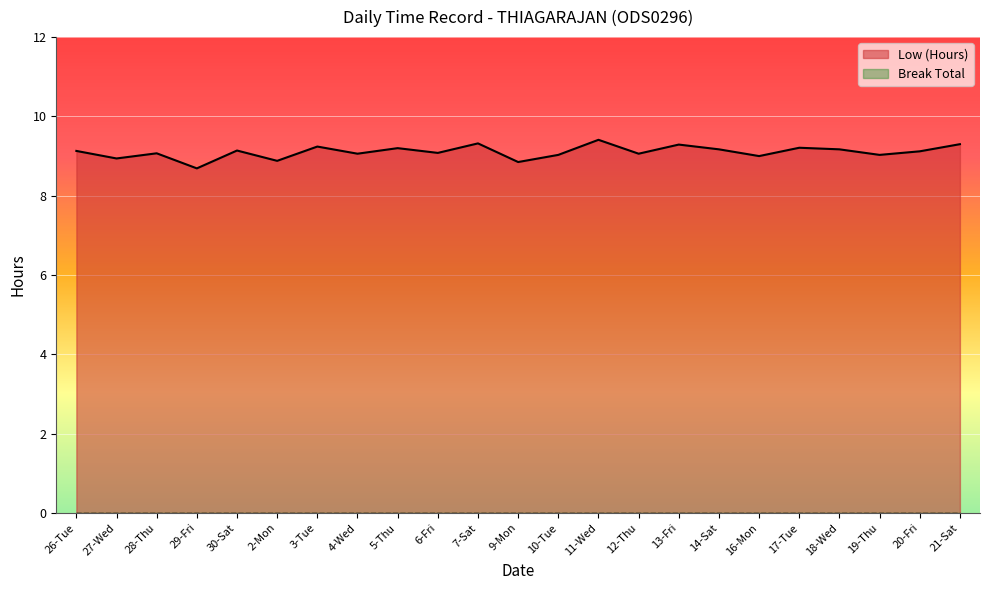

What is the smallest value displayed?

0.0